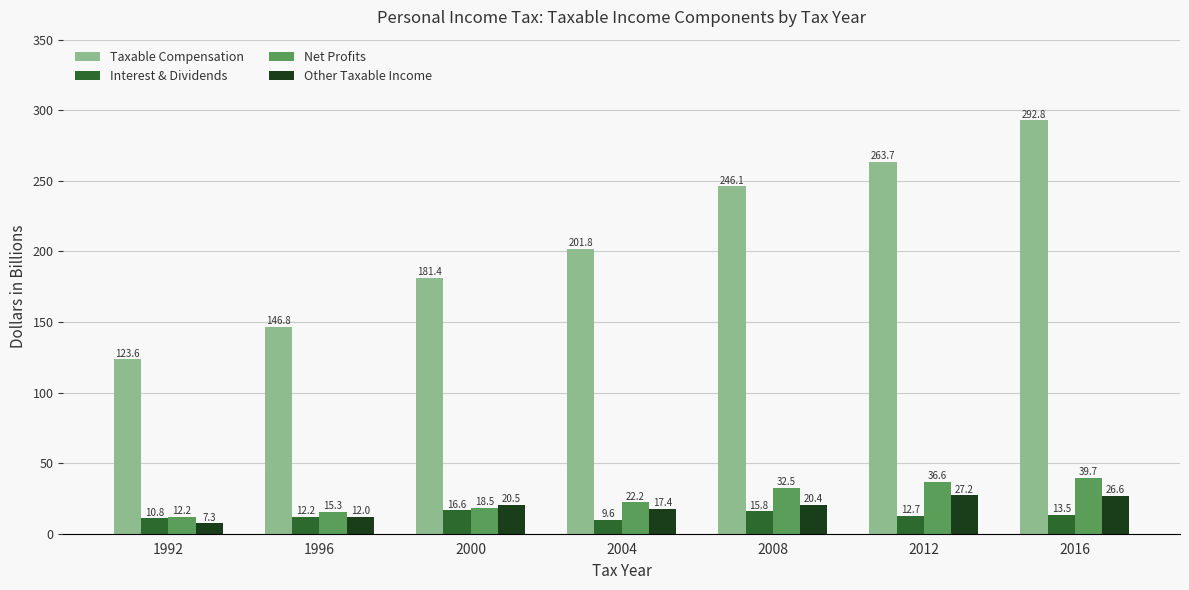

At which label does Other Taxable Income first exceed 20?

2000